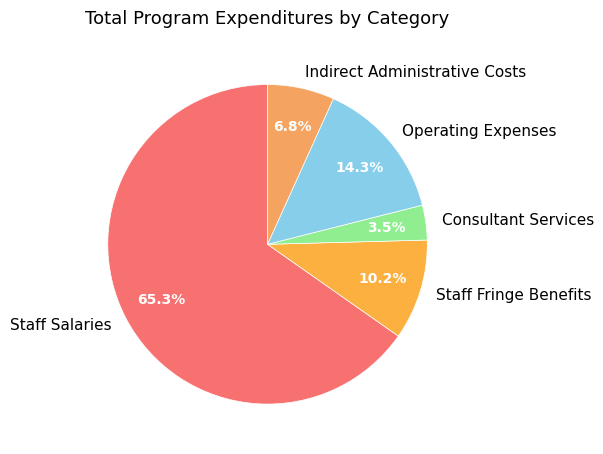

Count the number of slices in the pie.

5